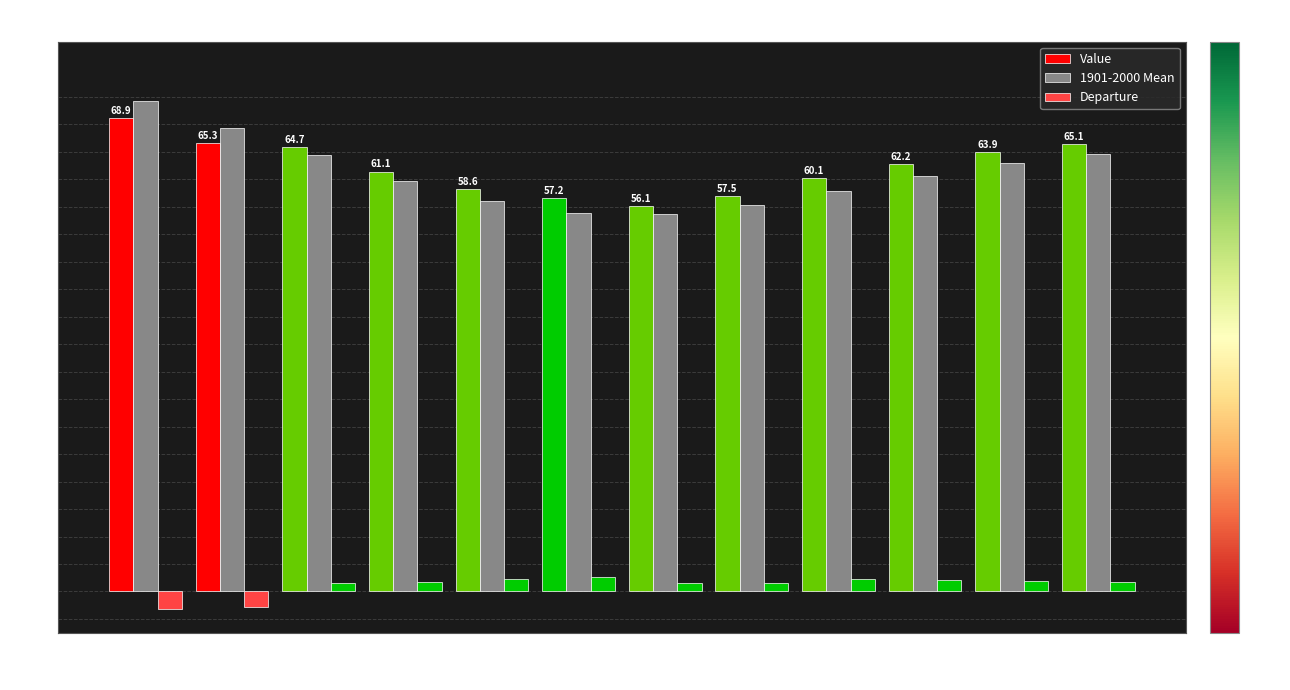

How many negative values does the Departure series have?

2